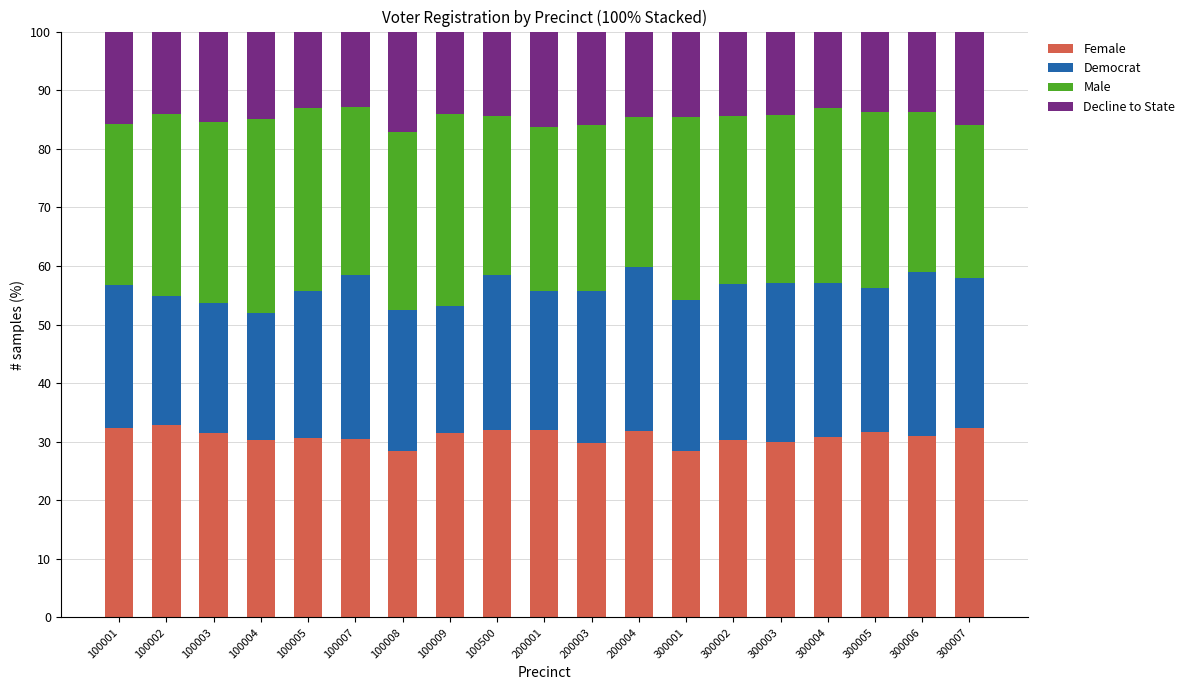

What is the sum of all Female values?

588.1